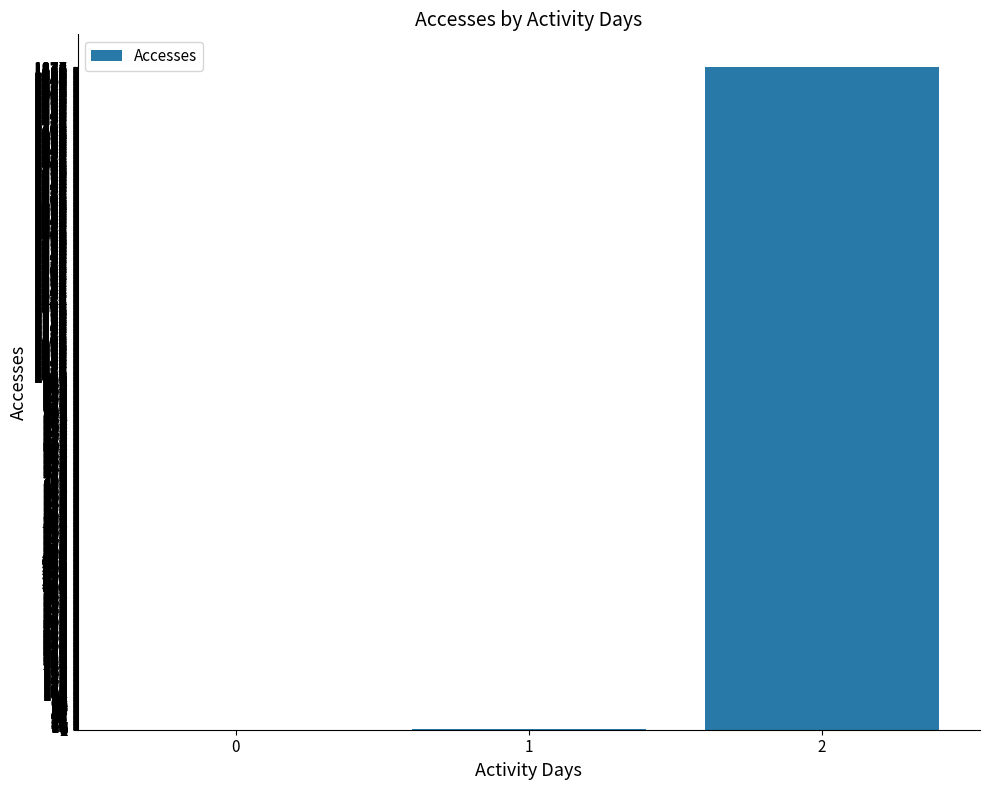

The chart shows a value of 799 at 0. True or false?

False